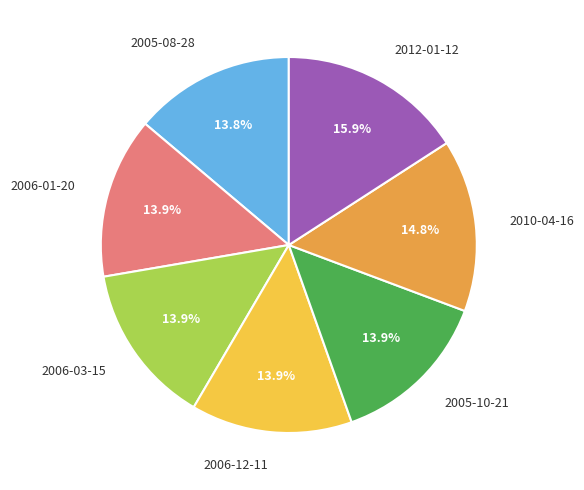

To the nearest percent, what is the average slice percentage?

14%